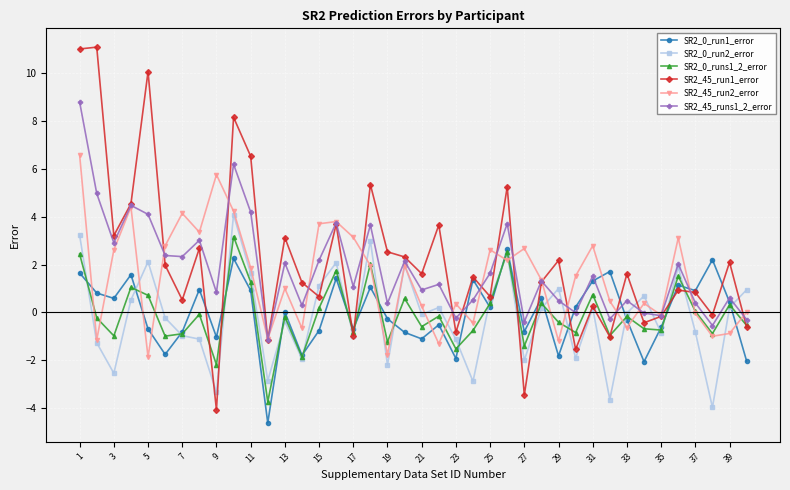

Does the chart have visible grid lines?

Yes